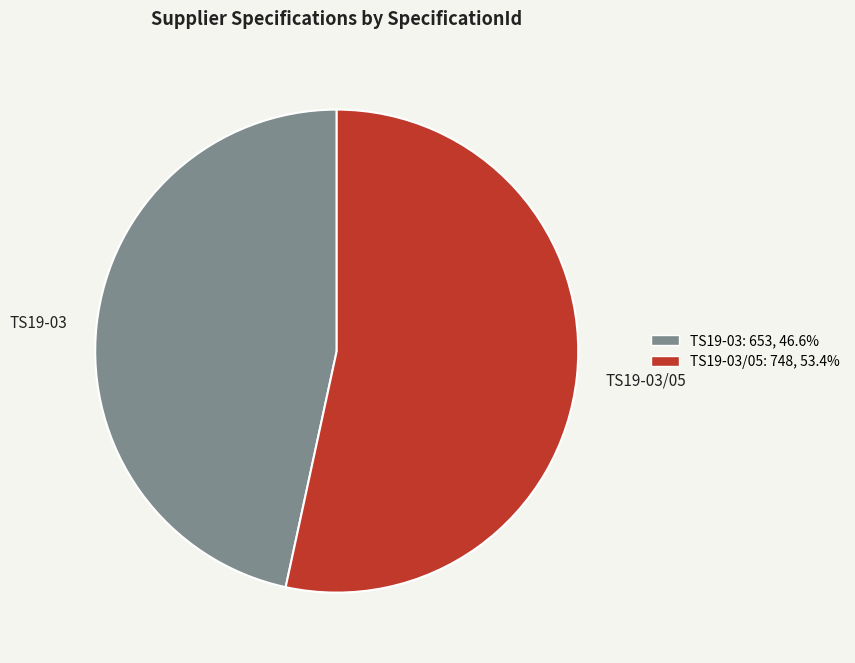

Is there a majority slice in this chart?

Yes